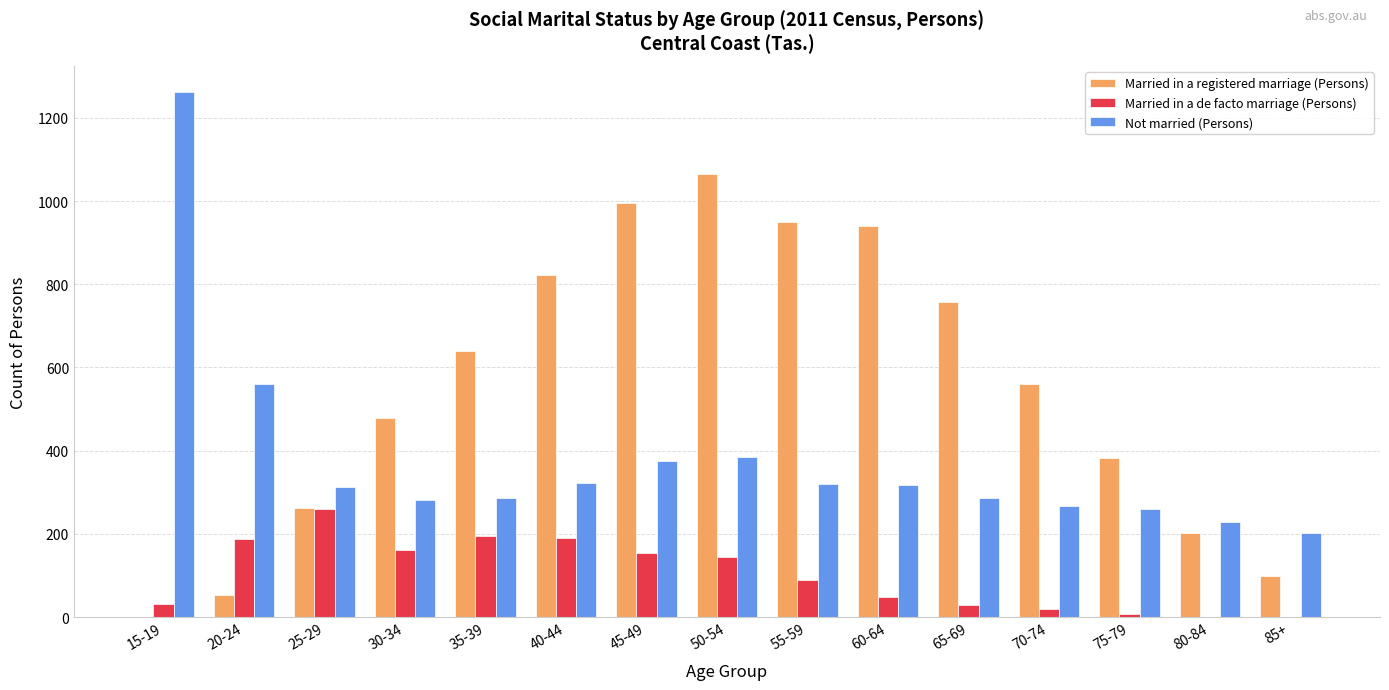

Where does the Married in a de facto marriage (Persons) series first go above 88?

20-24